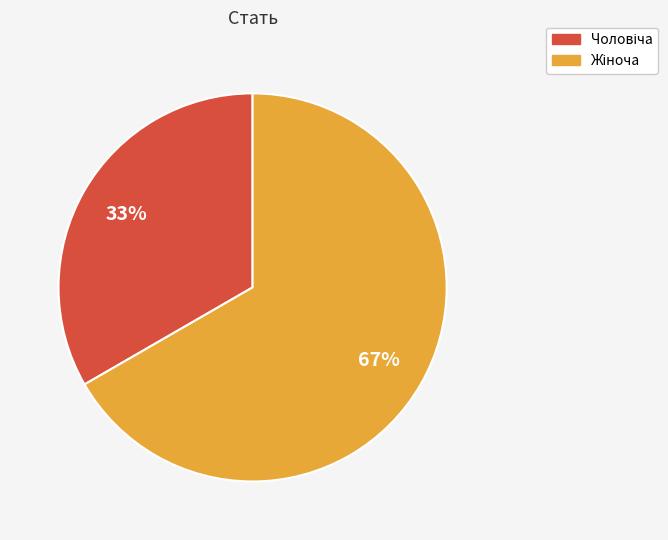

Is there a majority slice in this chart?

Yes